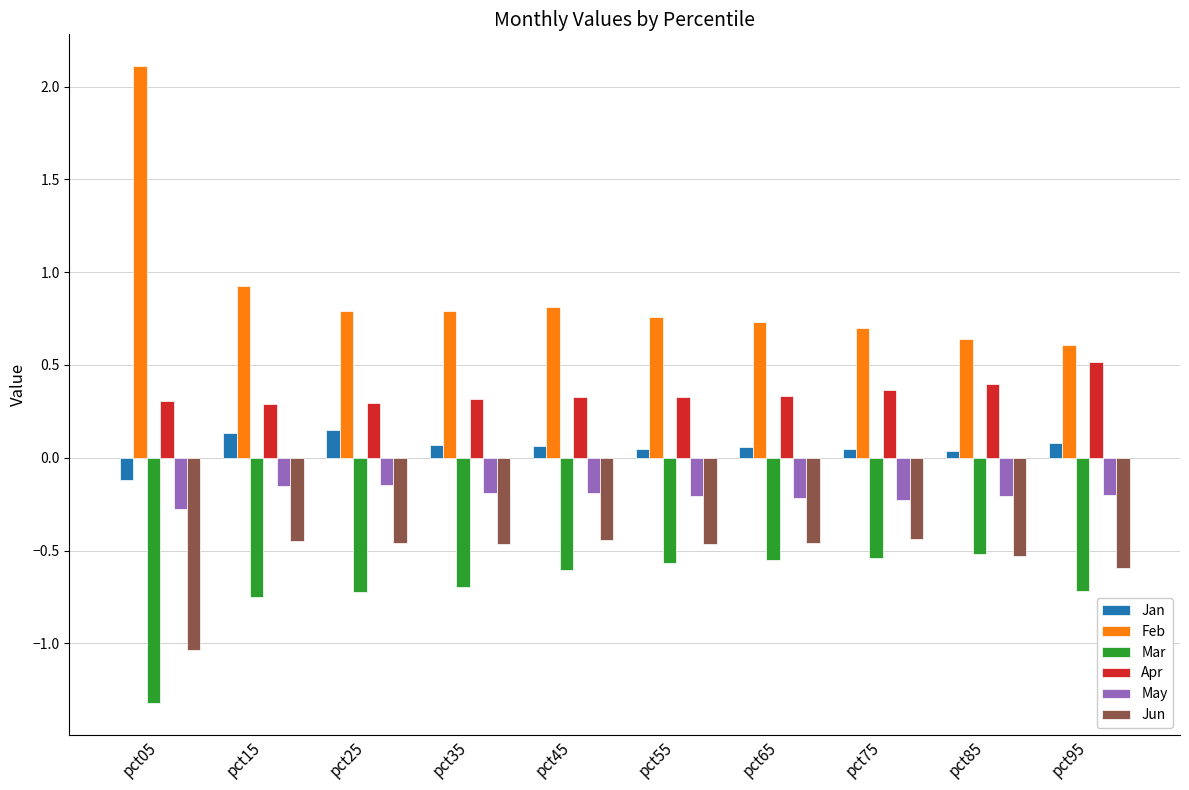

Which series has the largest total across all categories?

Feb